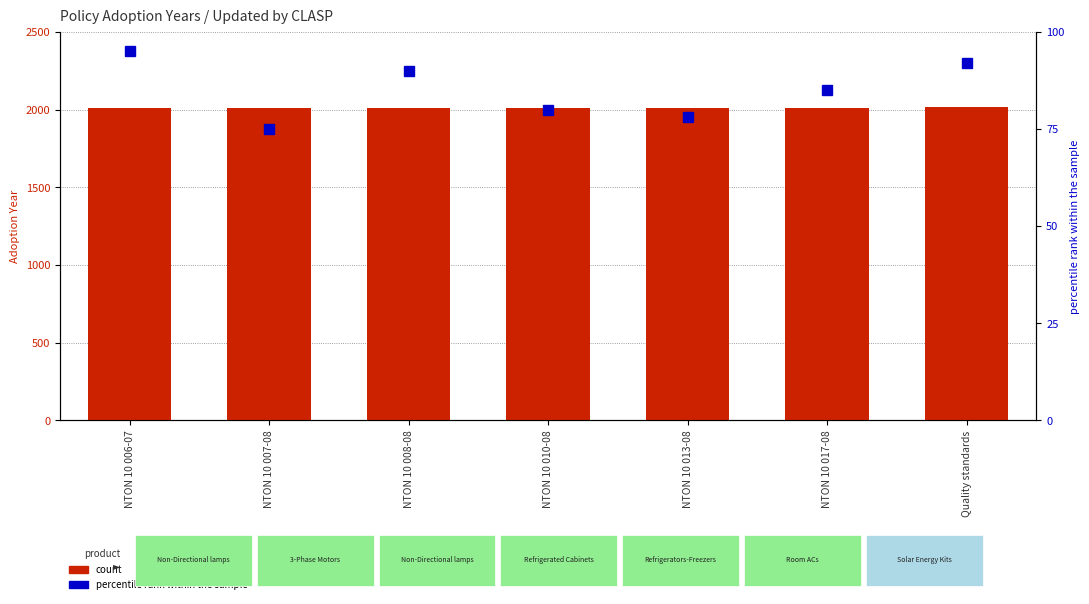

At which category is the sum across all series the highest?

Quality standards